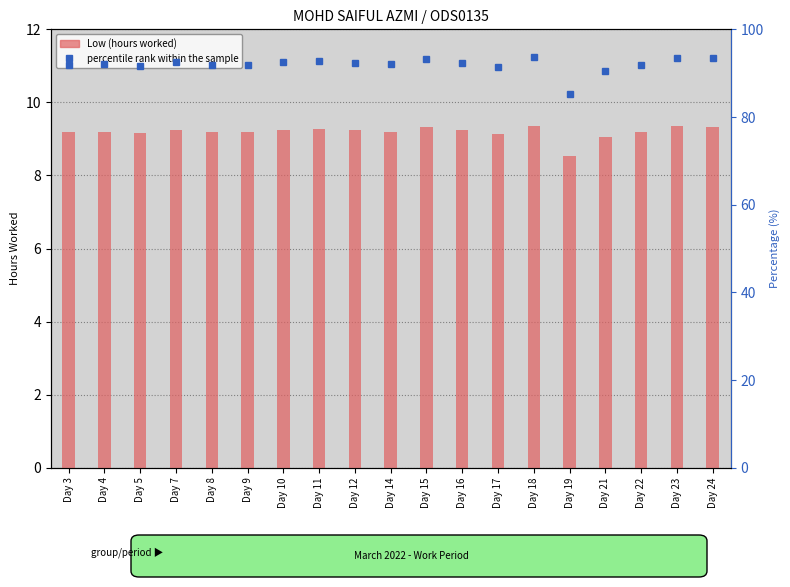

At Day 17, list the series in order from smallest to largest.

Low (hours worked), percentile rank within the sample